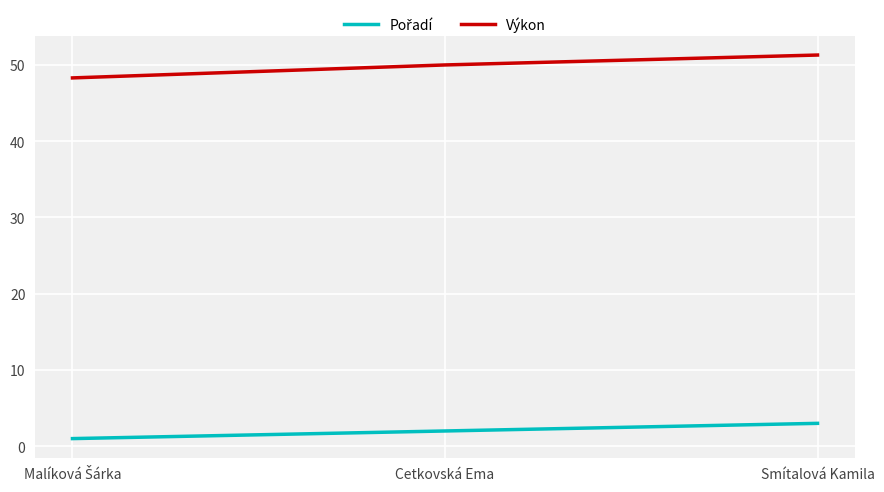

Count the number of categories in the chart.

3